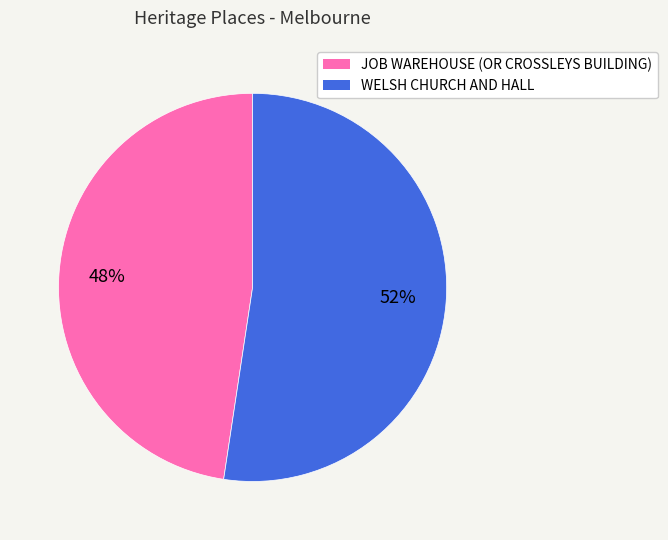

Which slice is the smallest?

JOB WAREHOUSE (OR CROSSLEYS BUILDING)